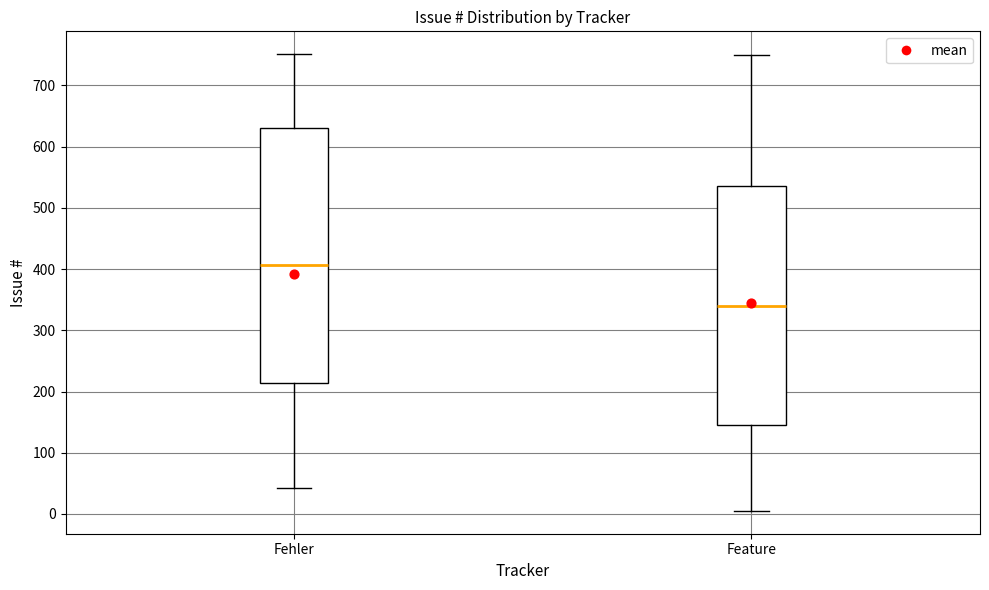

Reading left to right, transcribe this box plot: for each box, give where its median line is, the range the box spans, and where its two whiskers end, as read against the y-axis. The values are not printed on the chart, so give them approximately, as read against the axis.

Fehler: median 410, box 210 to 630, whiskers 40 to 750
Feature: median 340, box 150 to 540, whiskers 10 to 750